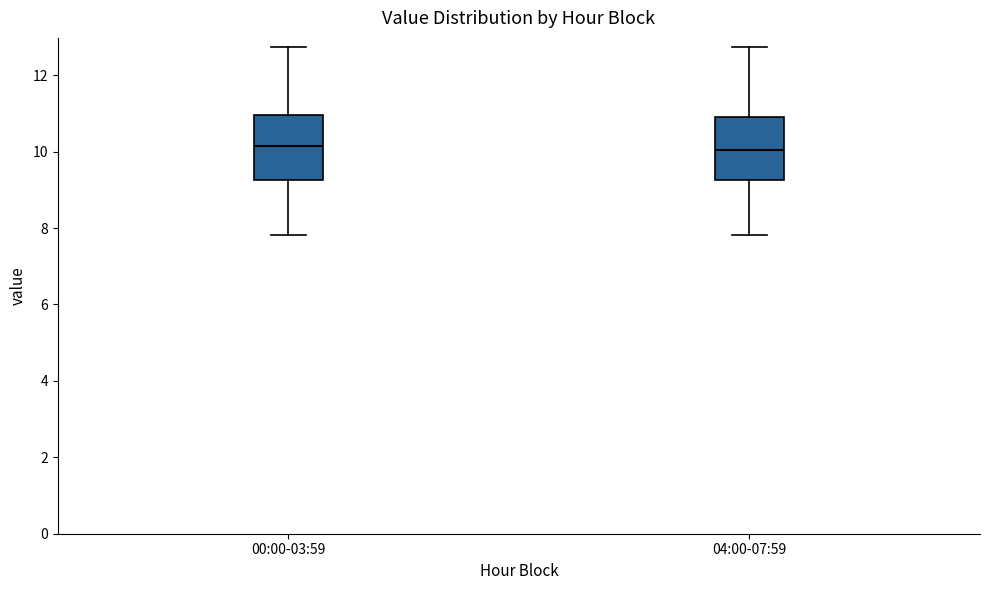

Reading left to right, read every box against the y-axis: the position of its median line, the range the box covers, and the ends of its whiskers. The values are not printed on the chart, so give them approximately, as read against the axis.

00:00-03:59: median 10.2, box 9.2 to 11.0, whiskers 7.8 to 12.8
04:00-07:59: median 10.0, box 9.2 to 11.0, whiskers 7.8 to 12.8